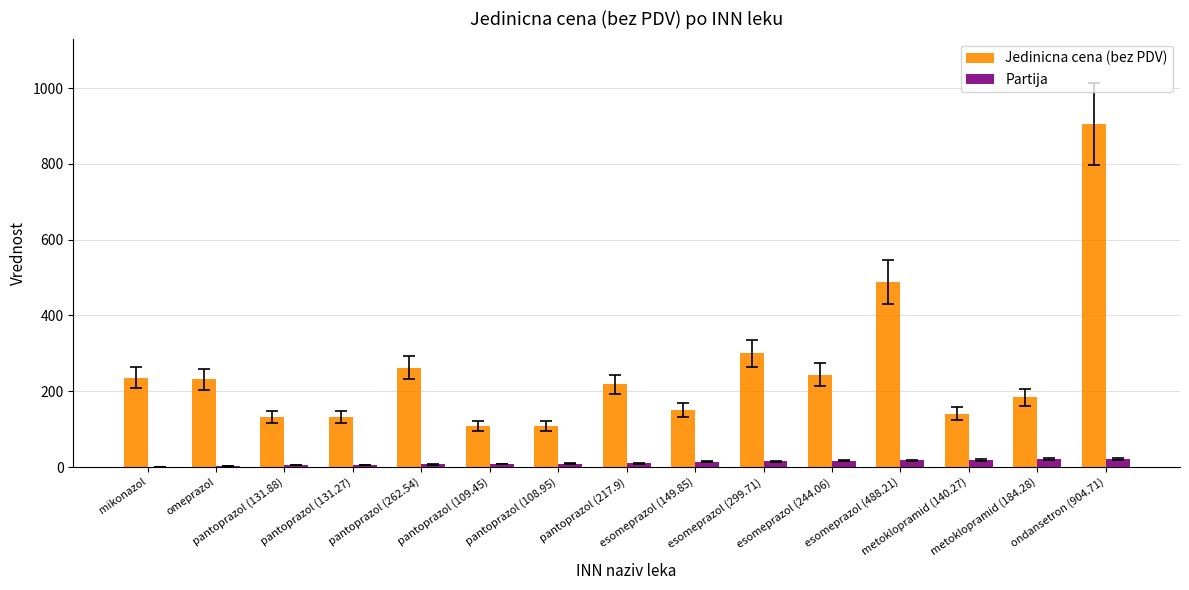

Which series has the largest total across all categories?

Jedinicna cena (bez PDV)